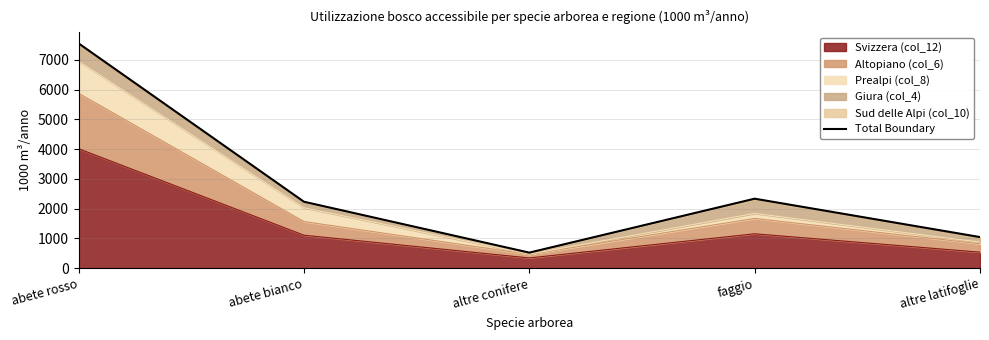

How many lines are shown in the chart?

1